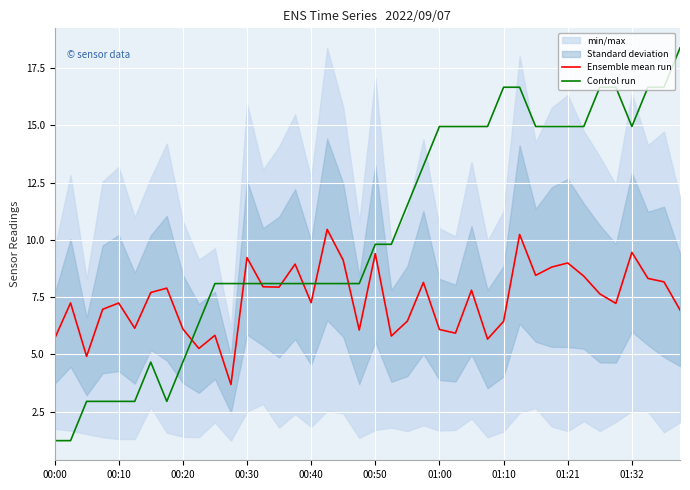

Is it true that Control run equals 16.7 at 38?

True